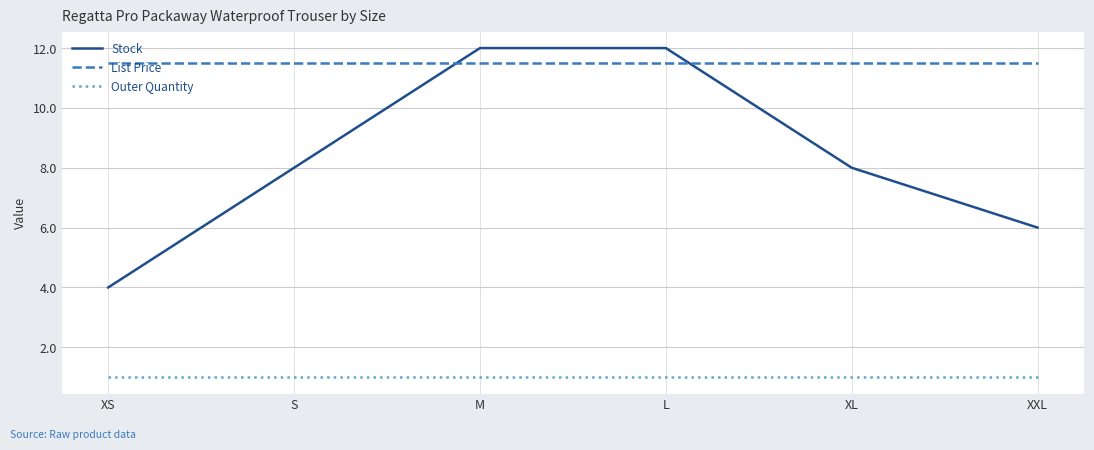

What is the difference between the highest and lowest values at L?

11.0